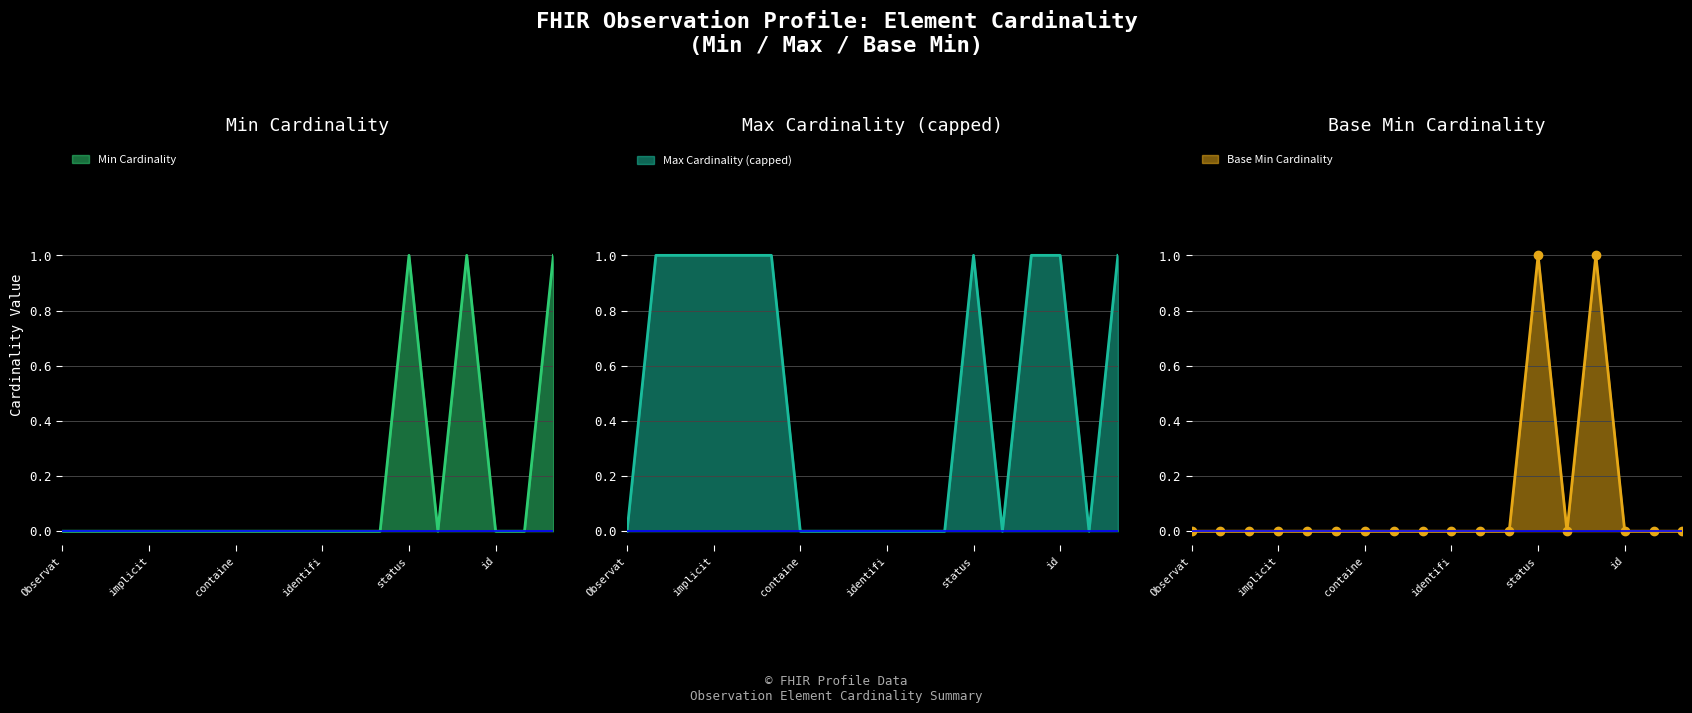

The value of Min at Observation.category is 0. True or false?

True